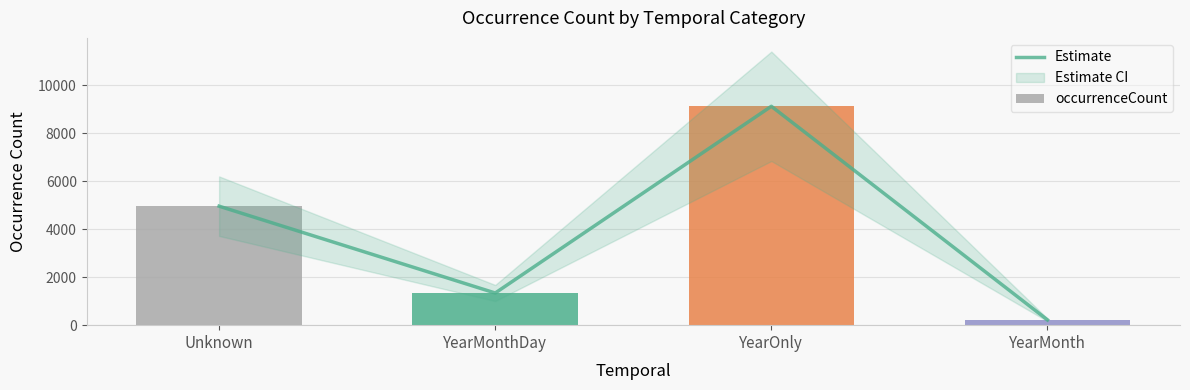

At which label does Estimate first exceed 4963?

YearOnly